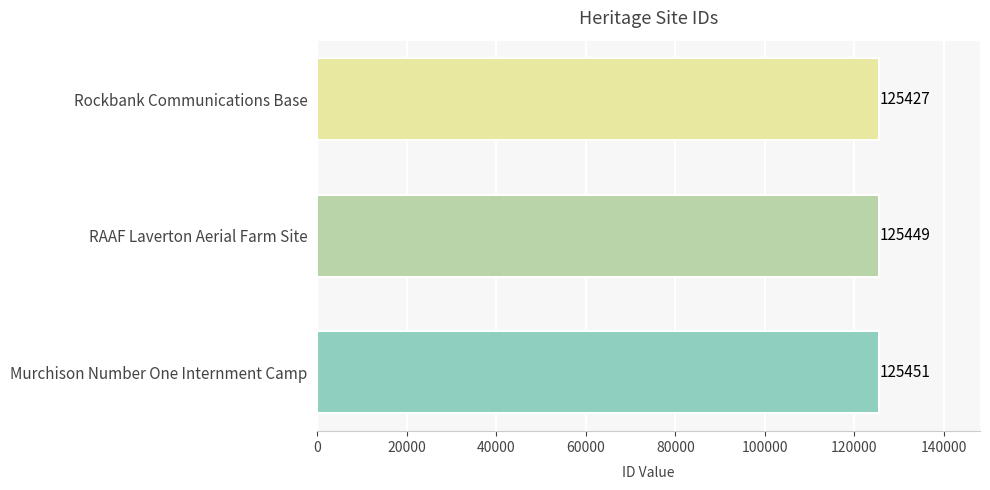

What is the difference between the maximum and minimum values?

24